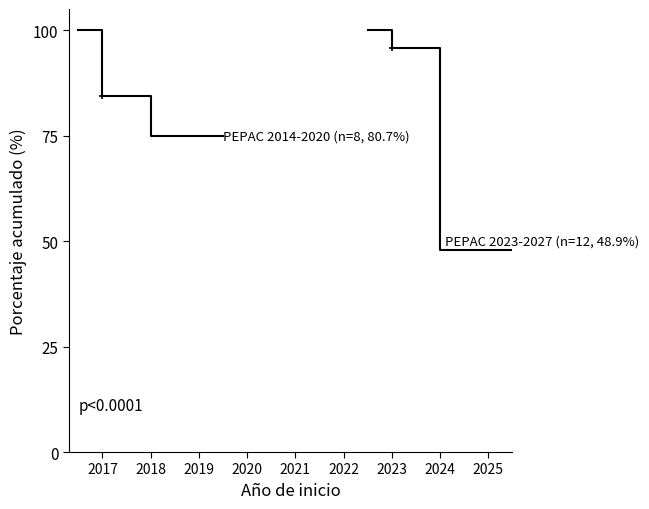

What is the difference between the maximum and minimum values in the PEPAC 2014-2020 (n=8, 80.7%) series?

25.0